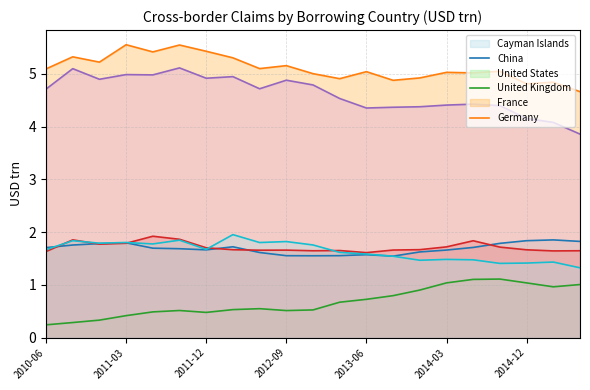

Is the value of United States at 2013-09 greater than the value of China at 2014-03?

Yes